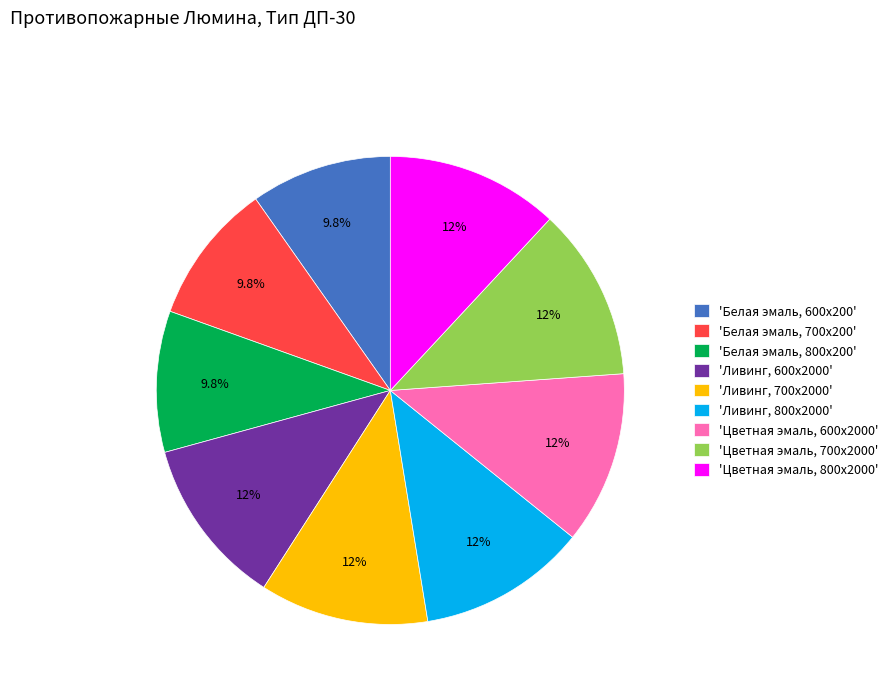

Combined, do 'Белая эмаль, 600x200' and 'Цветная эмаль, 700x2000' account for over 50%?

No